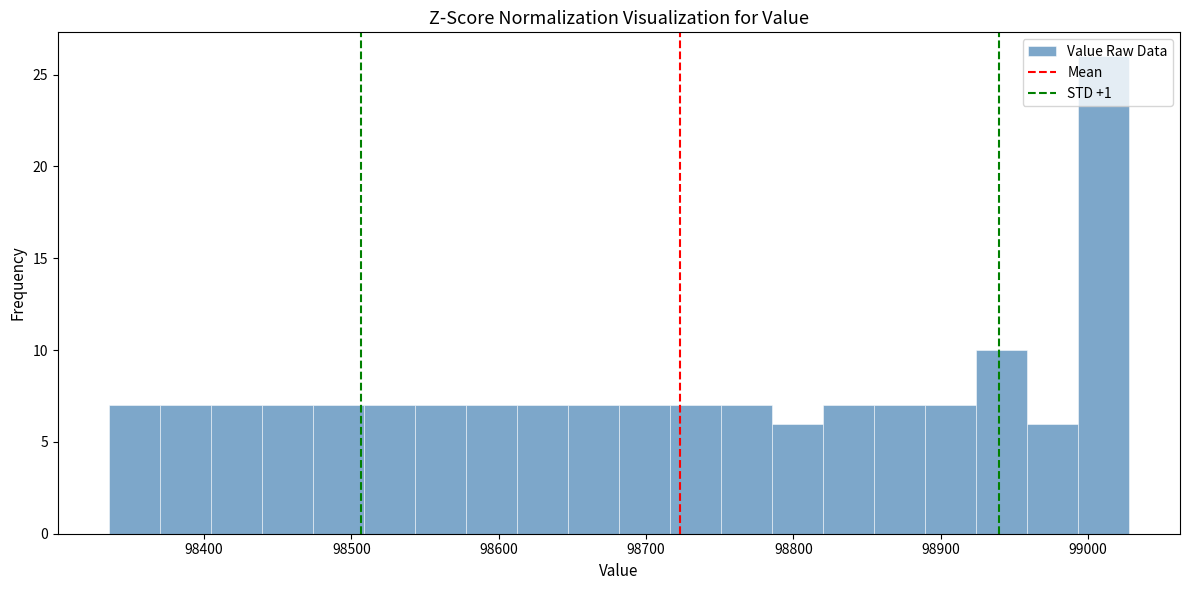

Around what value on the x-axis is the tallest bar? Give the approximate position of its centre, as read against the axis.

99010